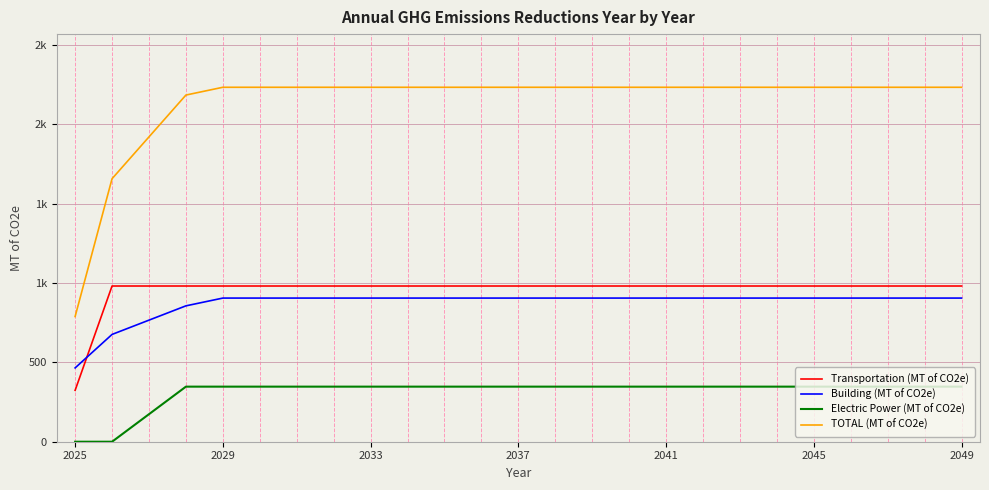

Is this an area chart (filled region under the line)?

No